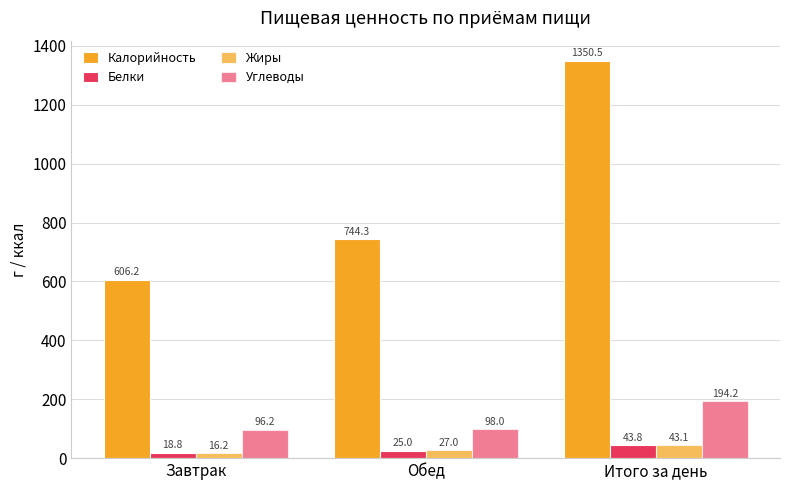

Which series changed the most between Завтрак and Итого за день?

Калорийность